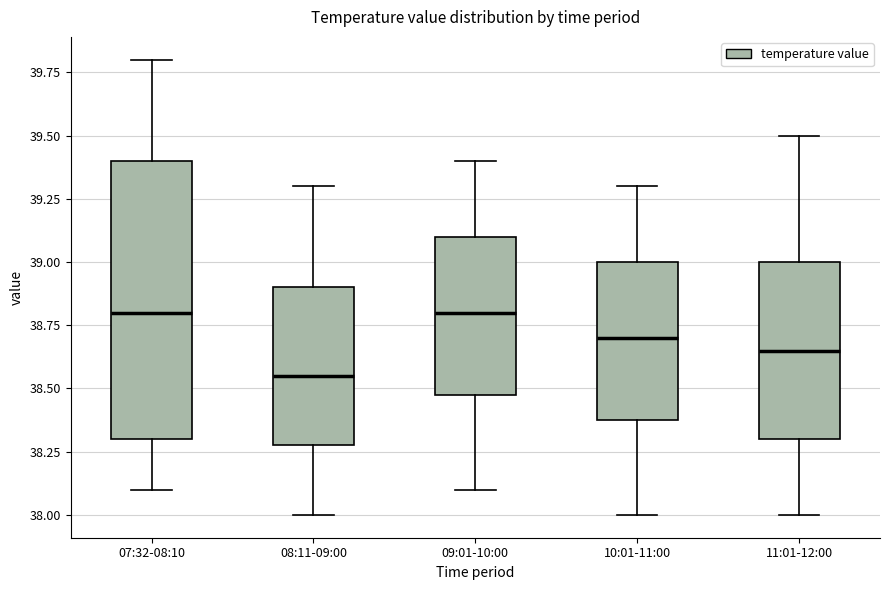

Reading left to right, transcribe this box plot: for each box, give where its median line is, the range the box spans, and where its two whiskers end, as read against the y-axis. The values are not printed on the chart, so give them approximately, as read against the axis.

07:32-08:10: median 38.80, box 38.30 to 39.40, whiskers 38.10 to 39.80
08:11-09:00: median 38.55, box 38.30 to 38.90, whiskers 38.00 to 39.30
09:01-10:00: median 38.80, box 38.50 to 39.10, whiskers 38.10 to 39.40
10:01-11:00: median 38.70, box 38.40 to 39.00, whiskers 38.00 to 39.30
11:01-12:00: median 38.65, box 38.30 to 39.00, whiskers 38.00 to 39.50